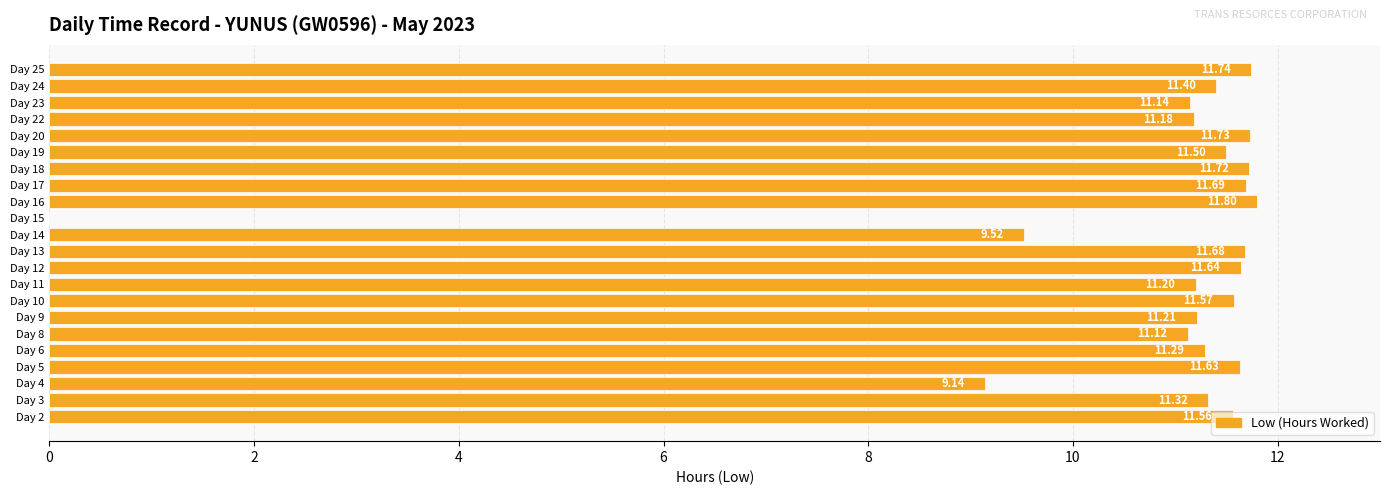

What is the sum of all values?

236.8